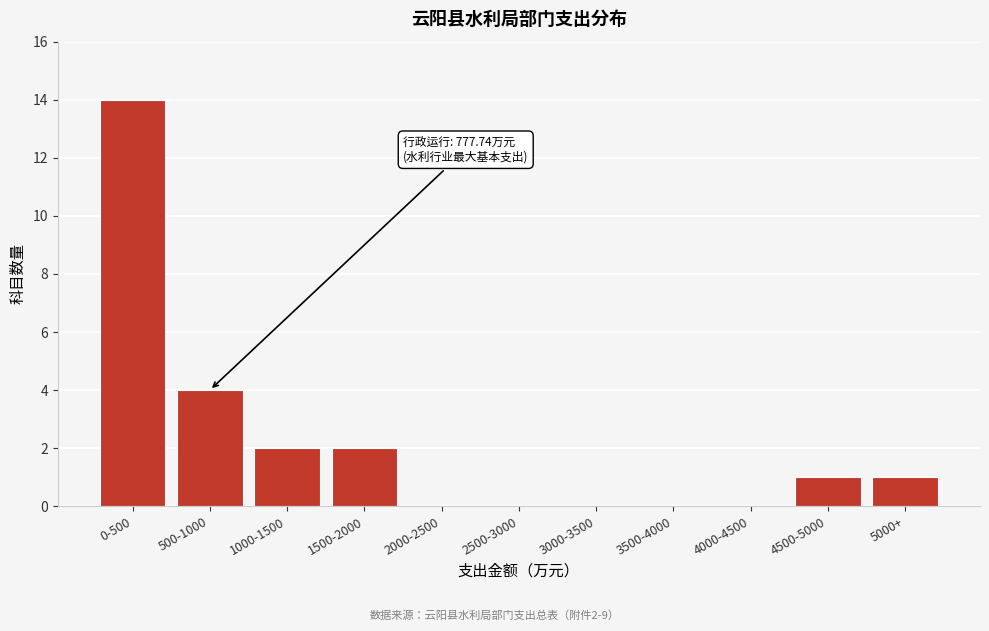

Reading right to left, list all the values displayed in this chart.

5000+=1	4500-5000=1	4000-4500=0	3500-4000=0	3000-3500=0	2500-3000=0	2000-2500=0	1500-2000=2	1000-1500=2	500-1000=4	0-500=14